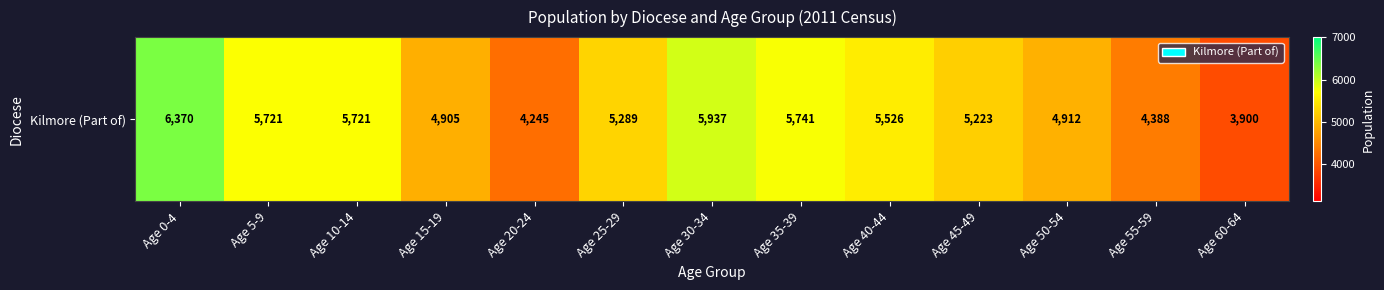

What is the difference between the maximum and minimum values?

2470